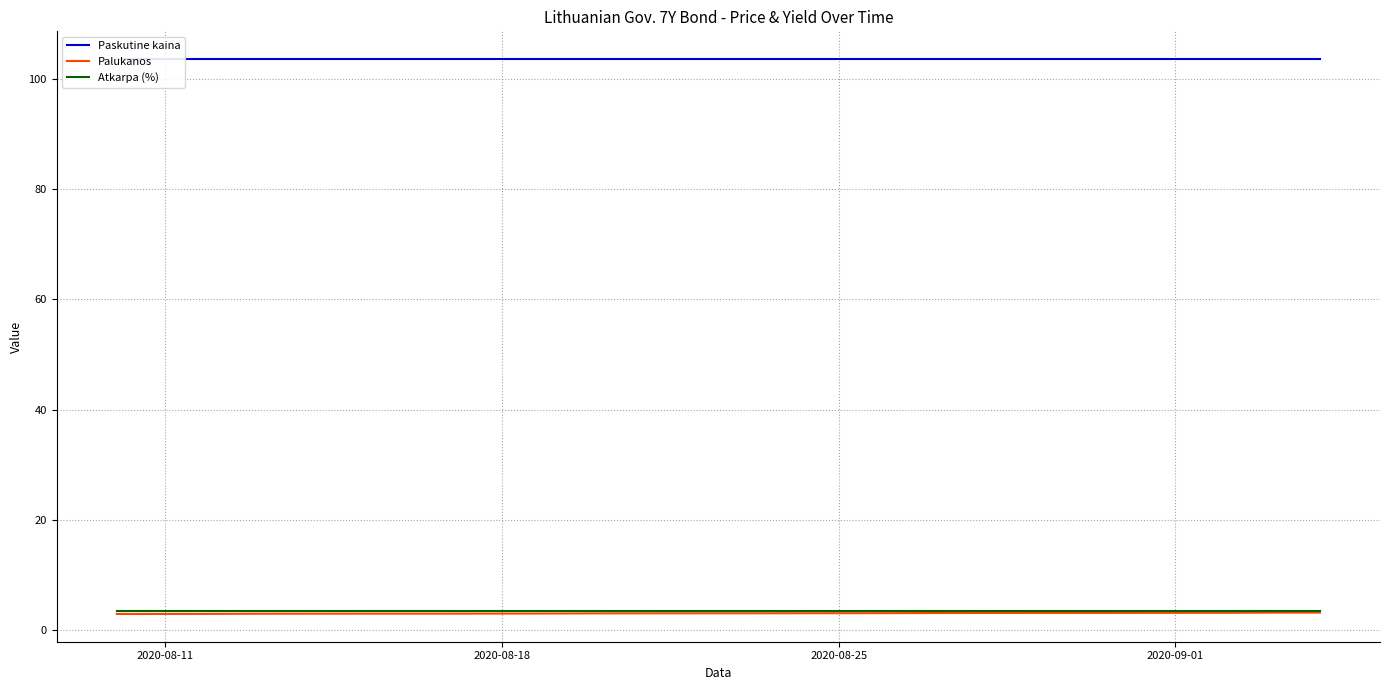

The Atkarpa (%) series shows 3.4 at 2020-08-18. True or false?

True